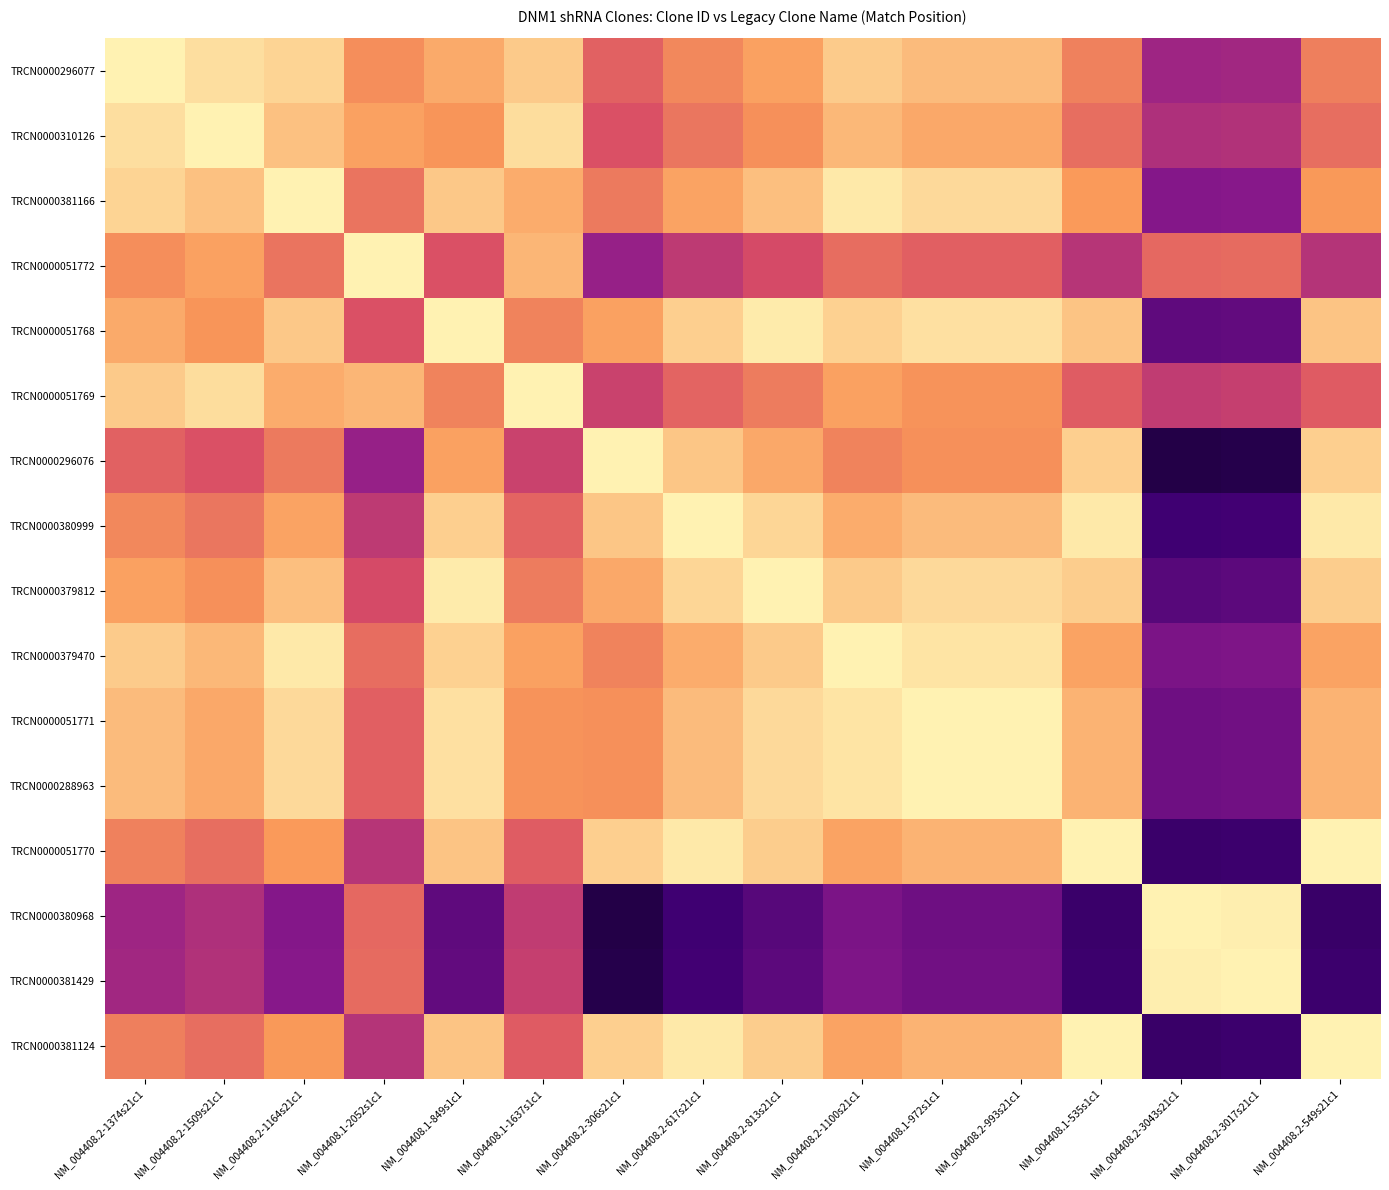

What is the total value across all series at NM_004408.1-849s1c1?

12.8